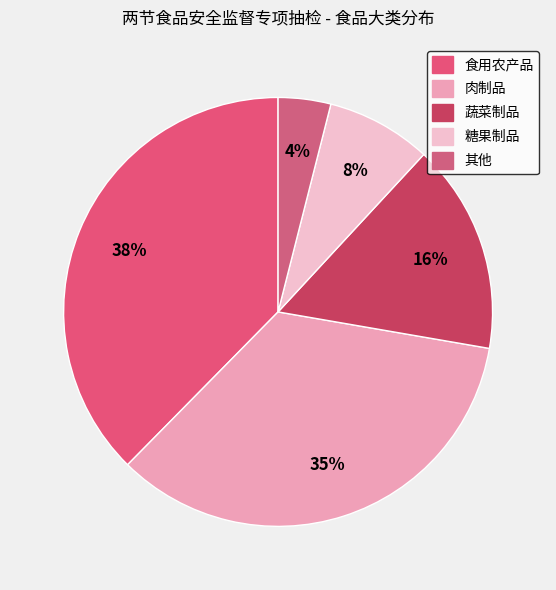

Which category has the smallest portion of the pie?

其他